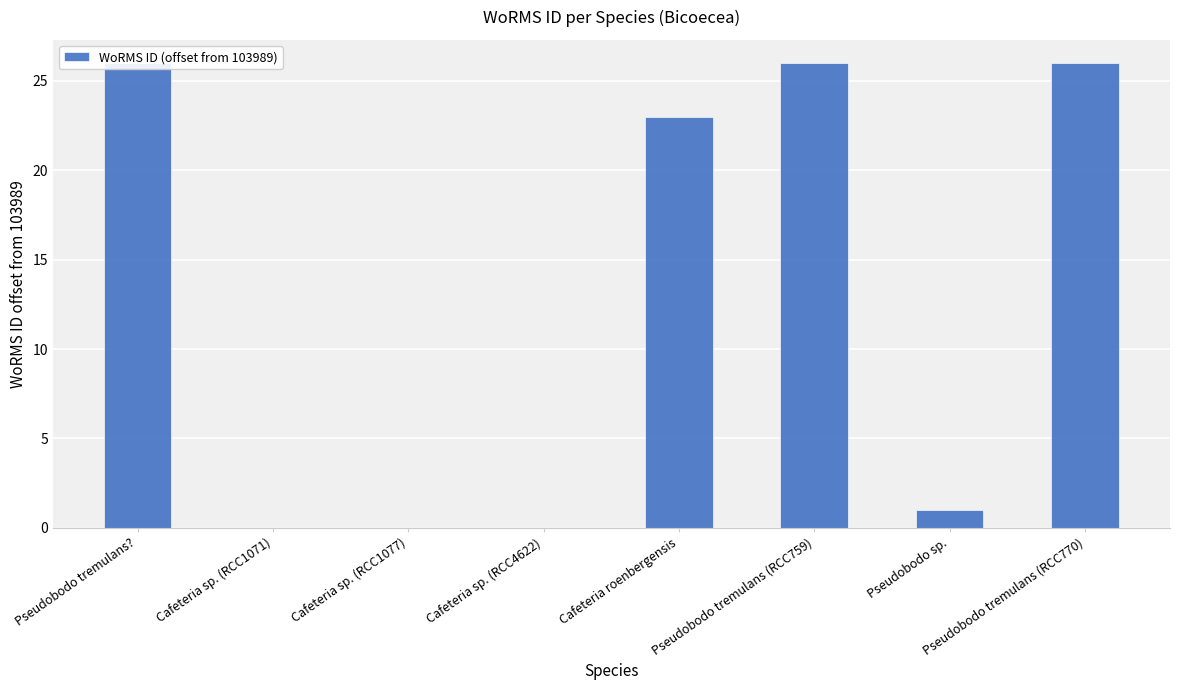

What position from the right is Pseudobodo tremulans??

8